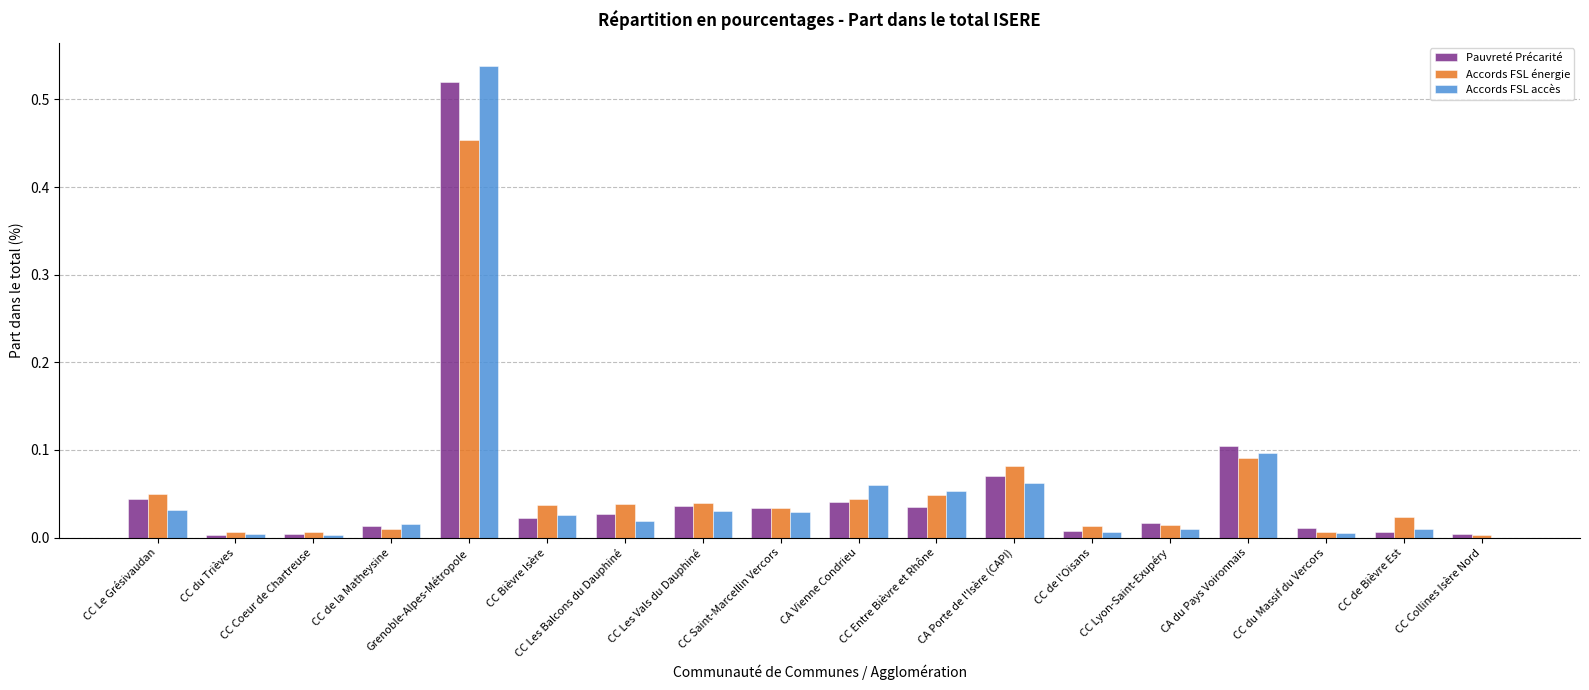

At which category is the sum across all series the highest?

Grenoble-Alpes-Métropole